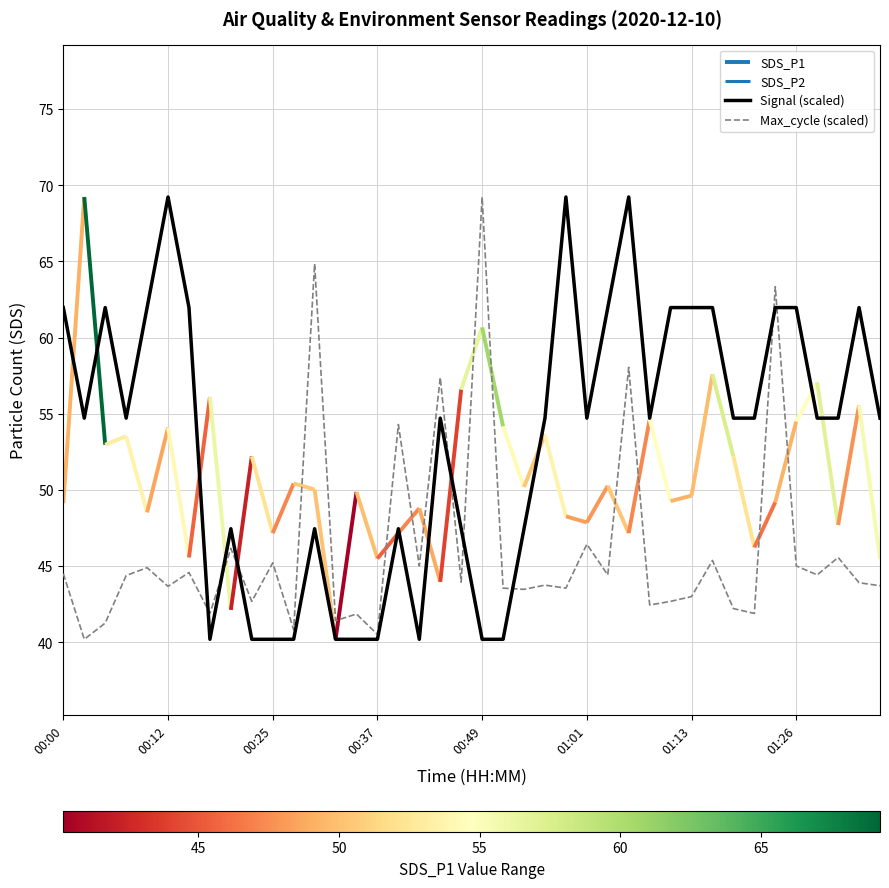

After their last crossing, which series has the higher values: Signal (scaled) or Max_cycle (scaled)?

Signal (scaled)